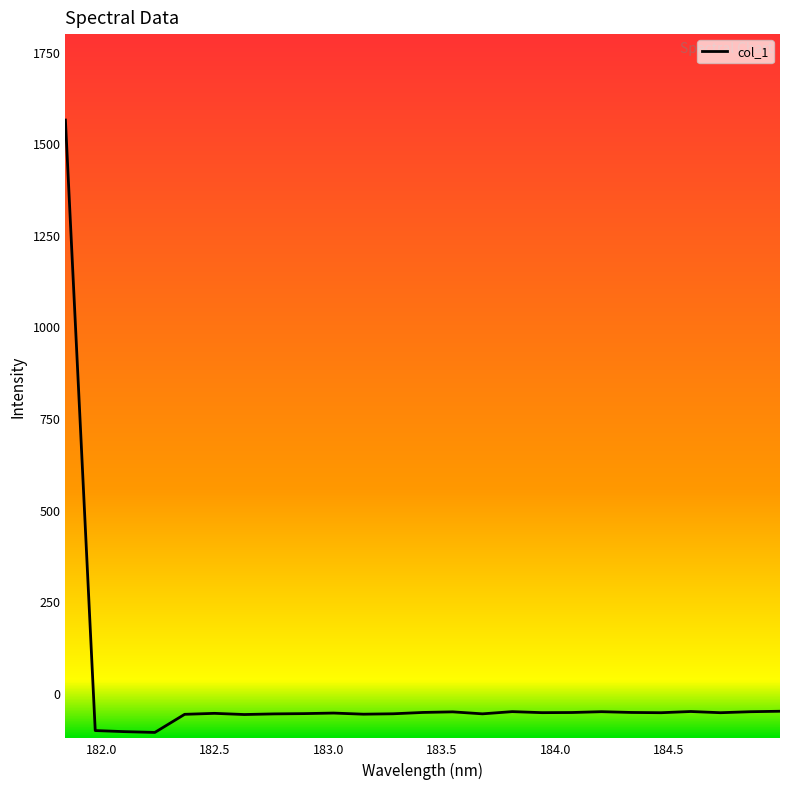

What is the greatest value displayed?

1563.0